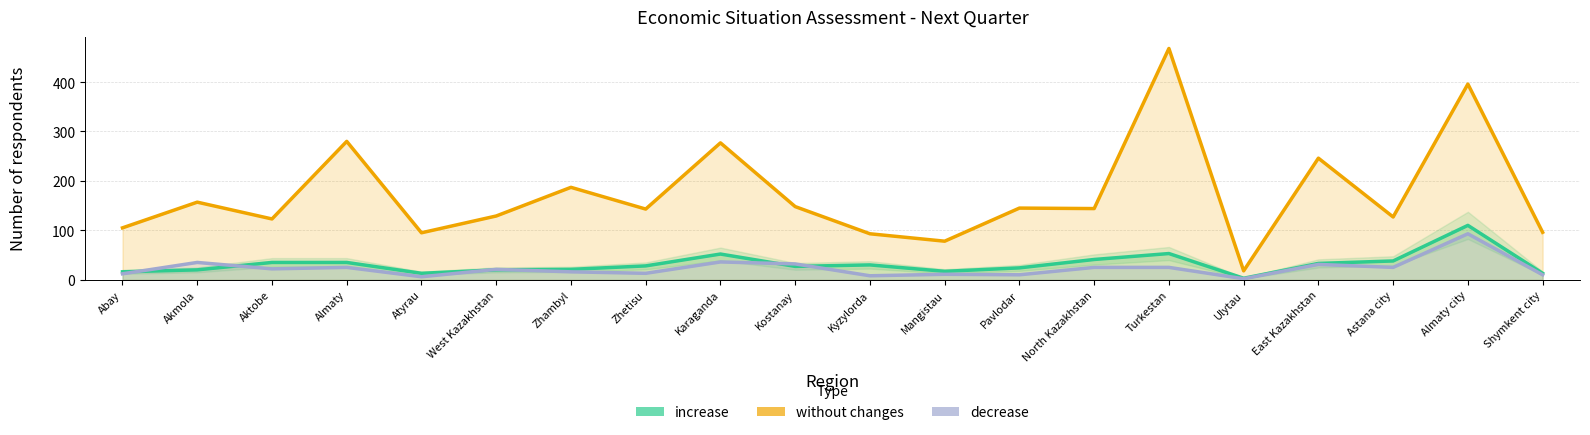

At how many categories does at least one series exceed 199?

5